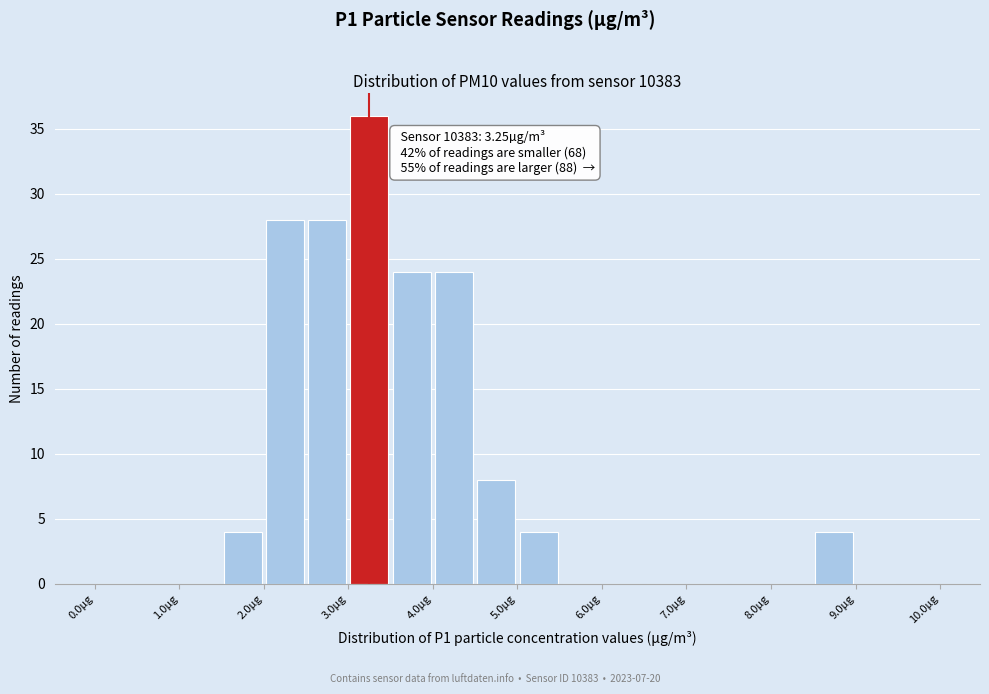

Which range on the x-axis has the tallest bar?

3.0 to 3.5